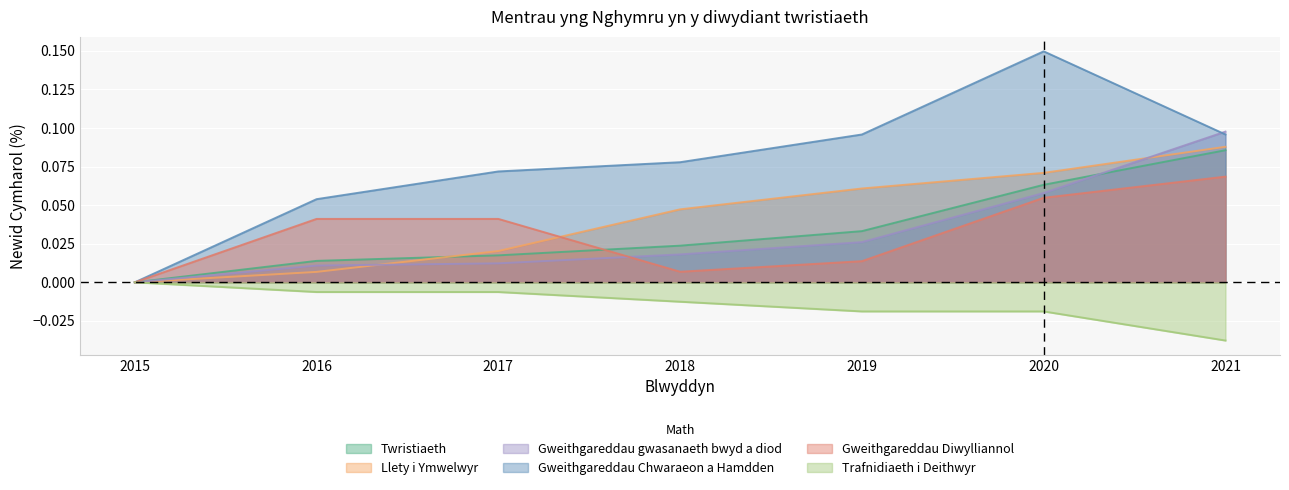

Which series has the largest total across all categories?

Gweithgareddau Chwaraeon a Hamdden